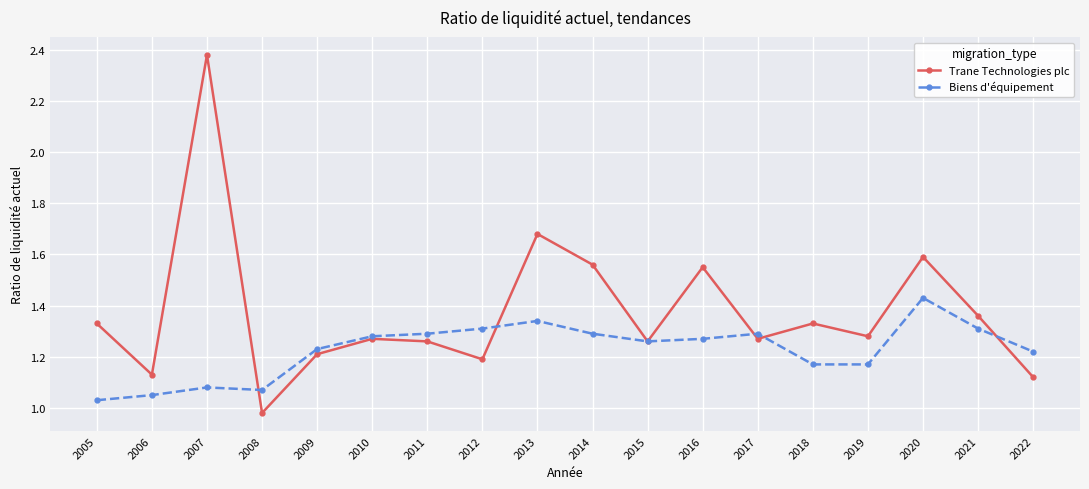

What is the sum of the Biens d'équipement values at 2013 and 2009?

2.6